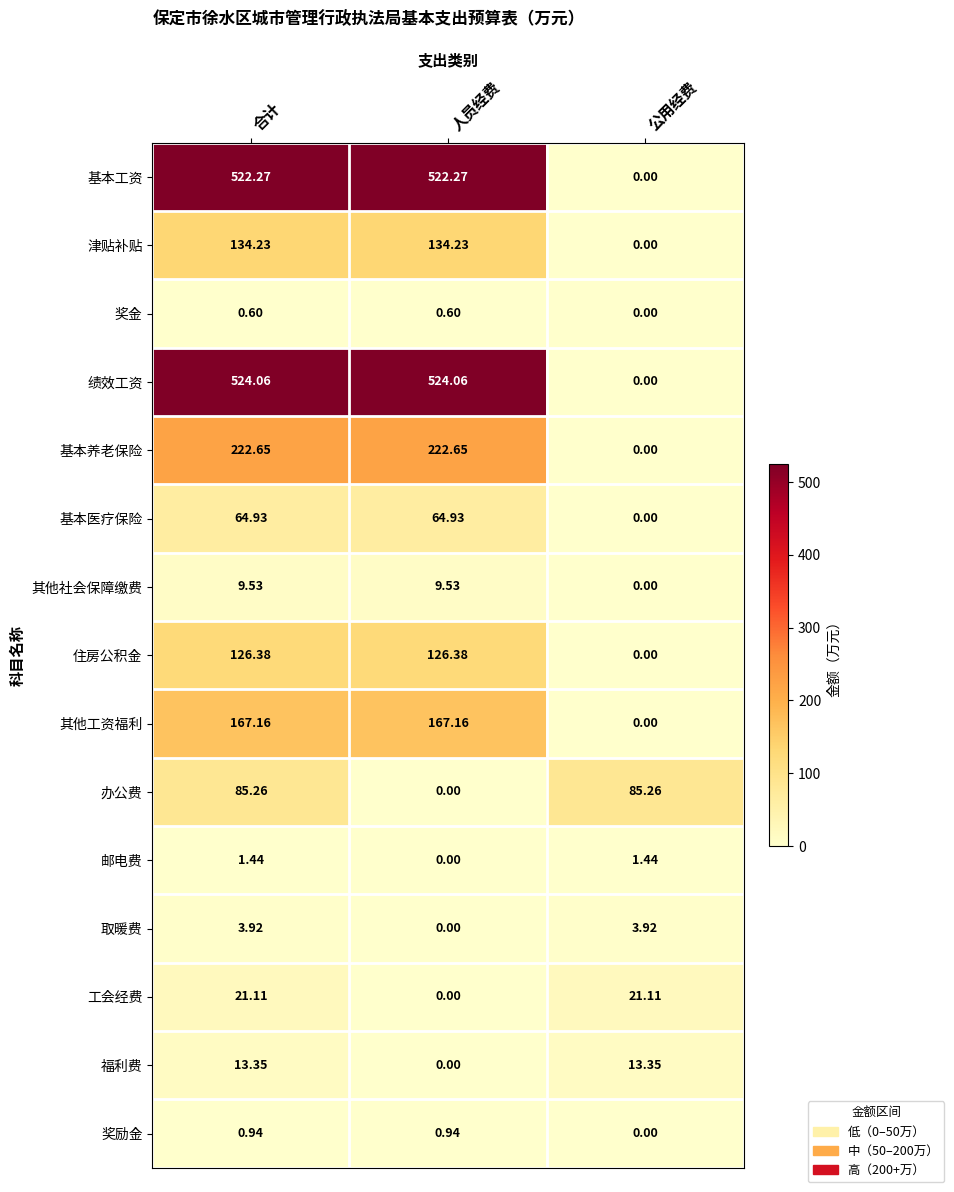

Rank the series at 合计 from lowest to highest value.

奖金, 奖励金, 邮电费, 取暖费, 其他社会保障缴费, 福利费, 工会经费, 基本医疗保险, 办公费, 住房公积金, 津贴补贴, 其他工资福利, 基本养老保险, 基本工资, 绩效工资